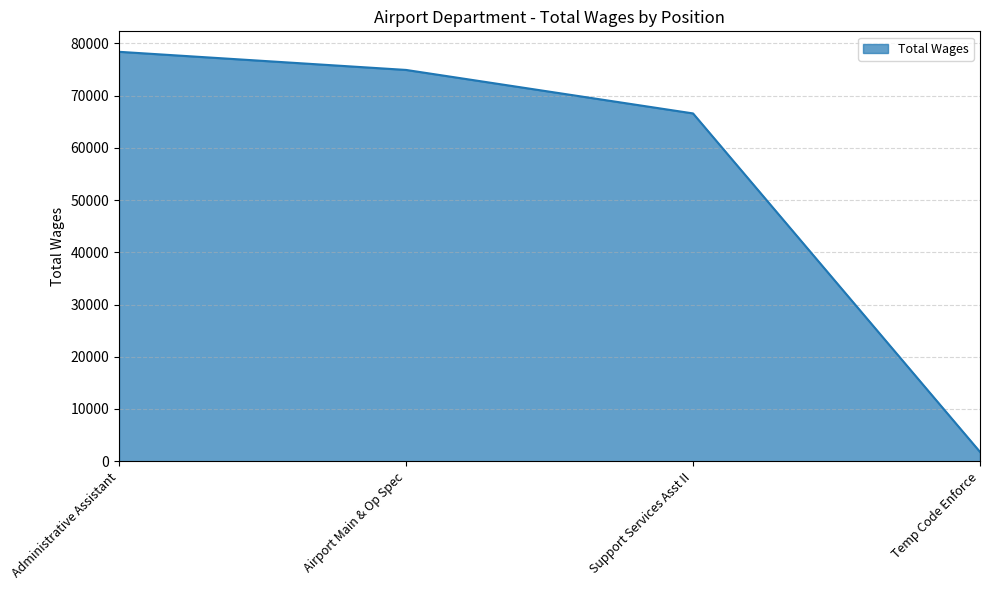

Is it true that the value at Airport Main & Op Spec is 49075?

False